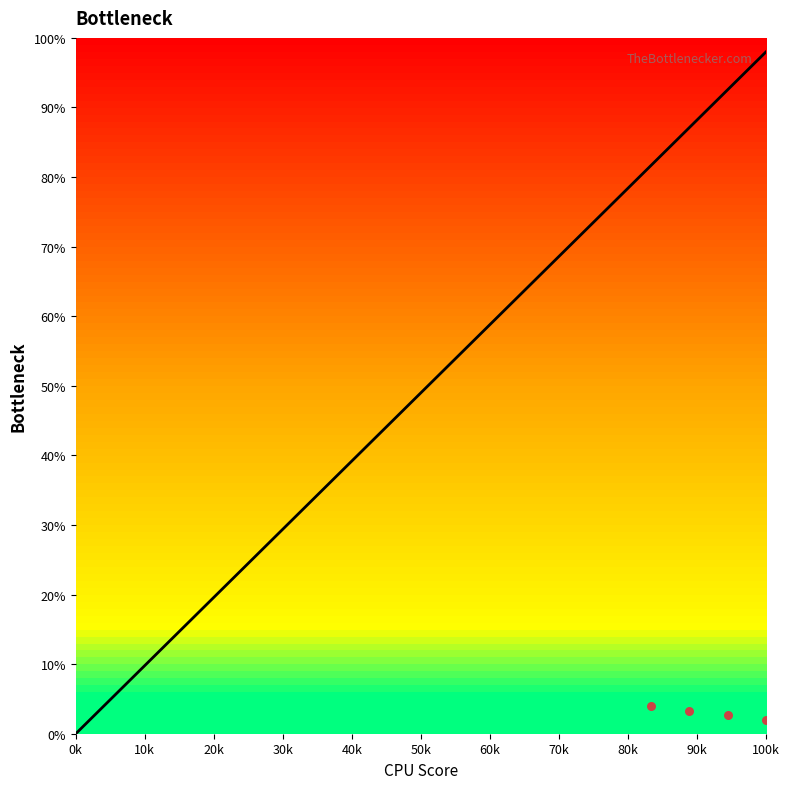

Approximately how many times larger is the value at 10k compared to 20k?

0.5